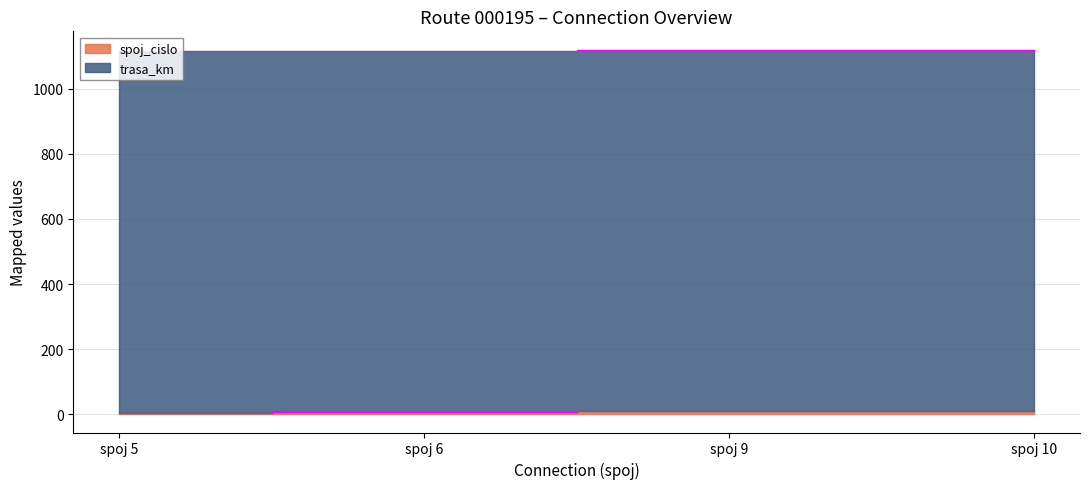

Reading left to right, list all the values displayed in this chart.

5	6	9	10